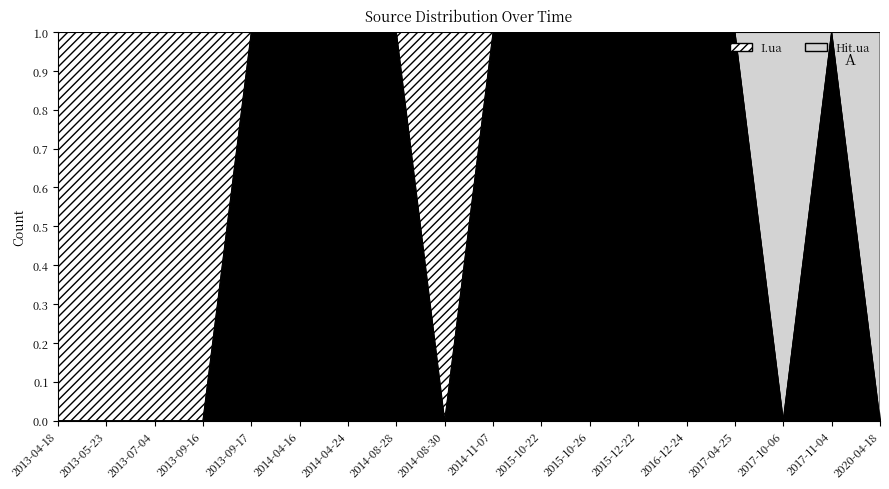

What is the label of the 2nd point from the right?

2017-11-04